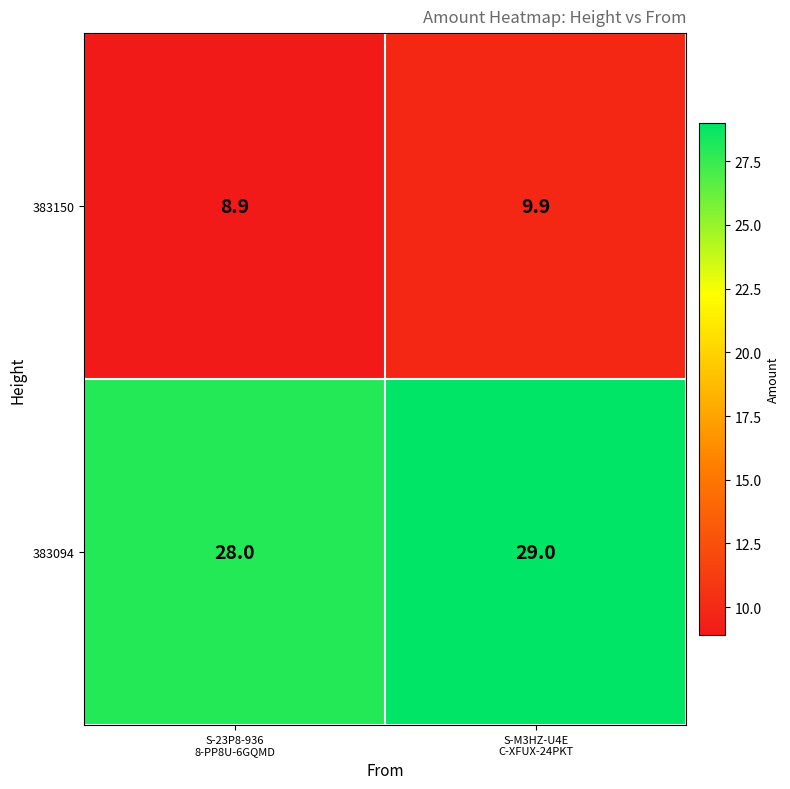

What is the difference between the maximum and minimum values in the 383094 series?

1.0